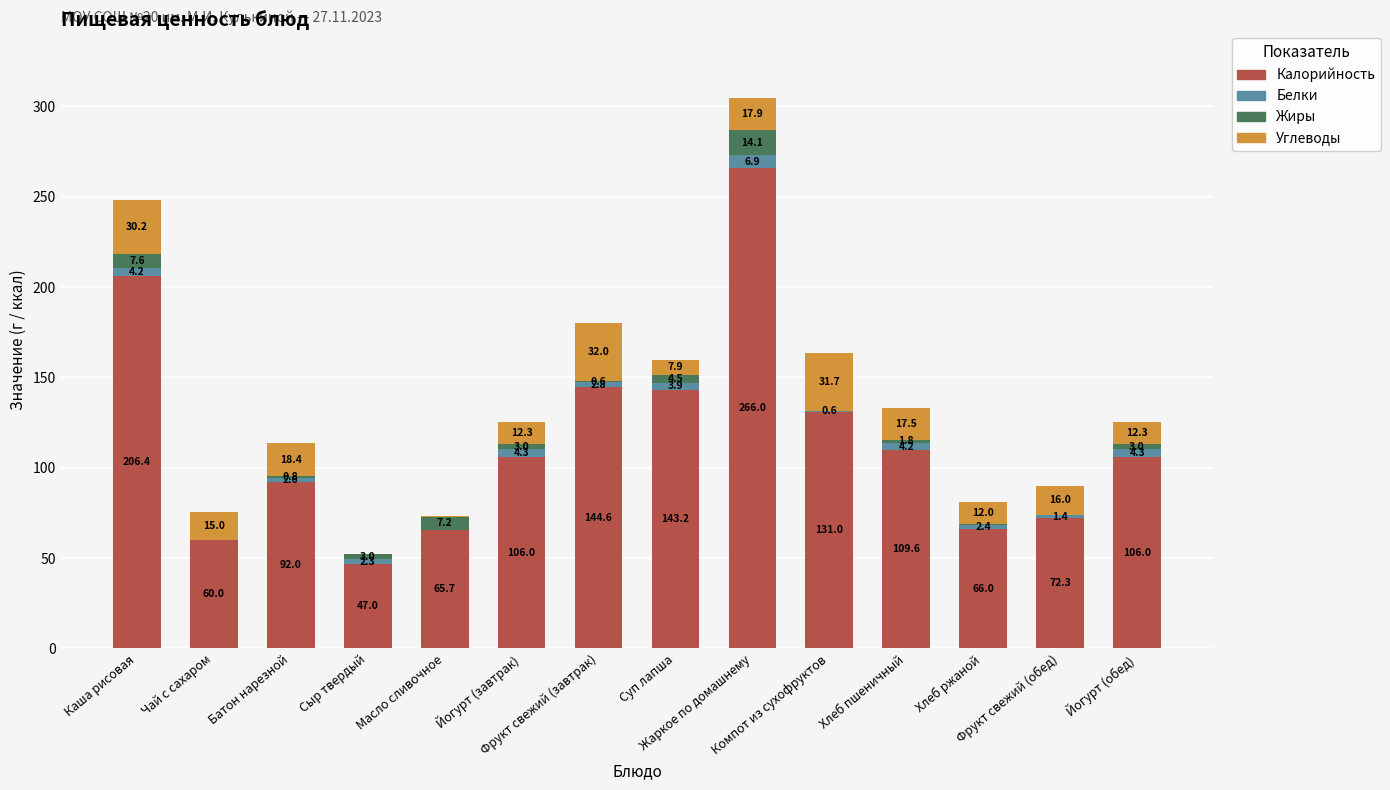

What is the highest value of the Калорийность series?

266.0